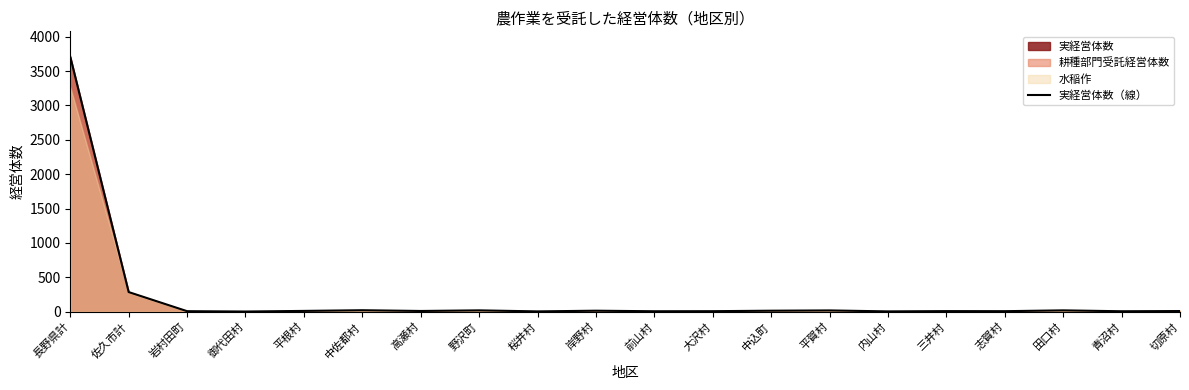

Where is the first local minimum?

御代田村